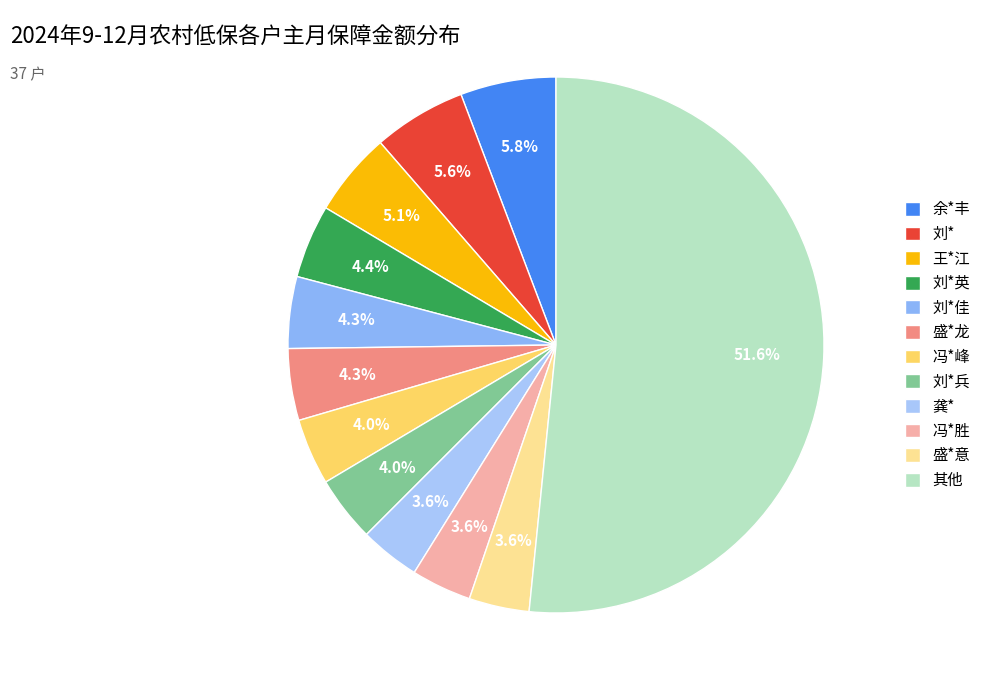

Count the number of slices in the pie.

12